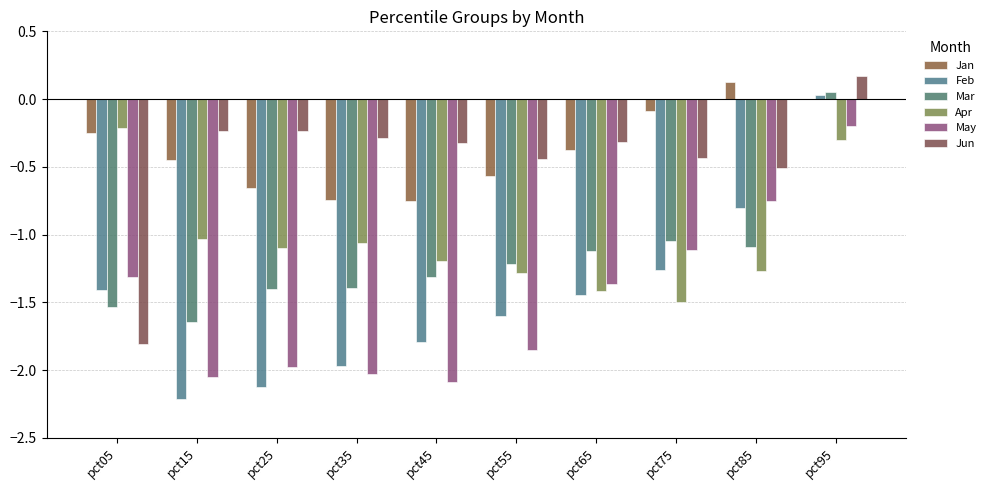

Are the bars horizontal?

No